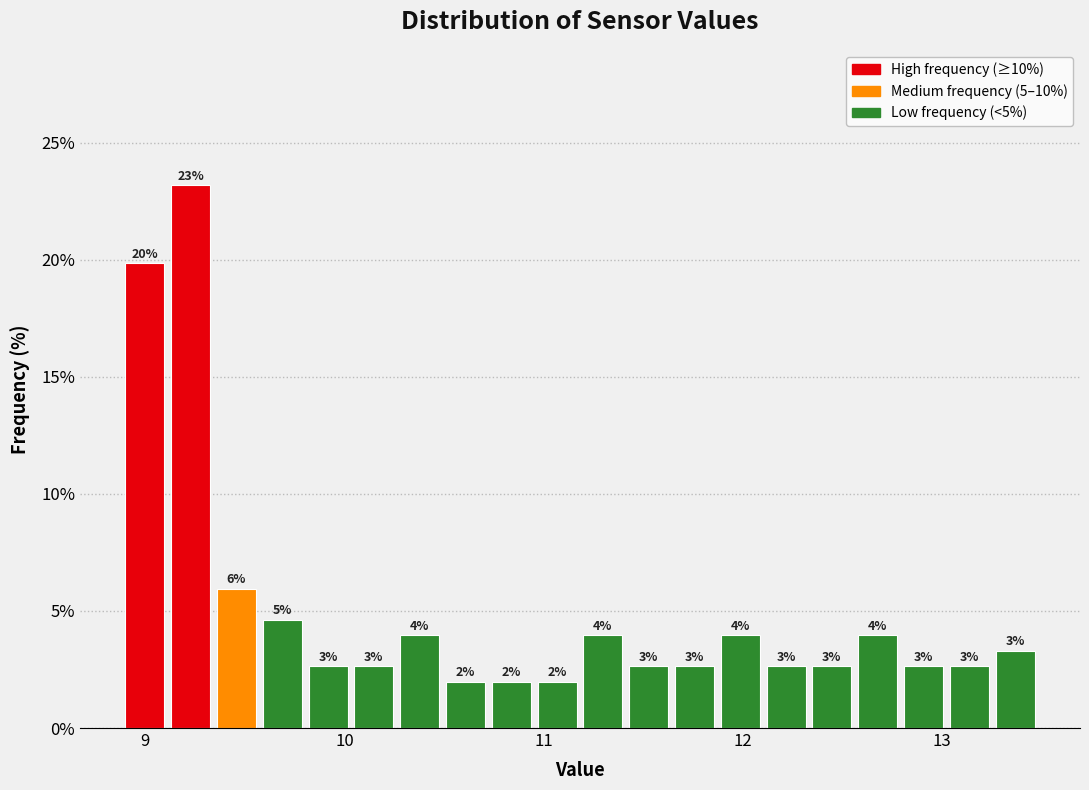

Around what value on the x-axis is the tallest bar? Give the approximate position of its centre, as read against the axis.

9.2